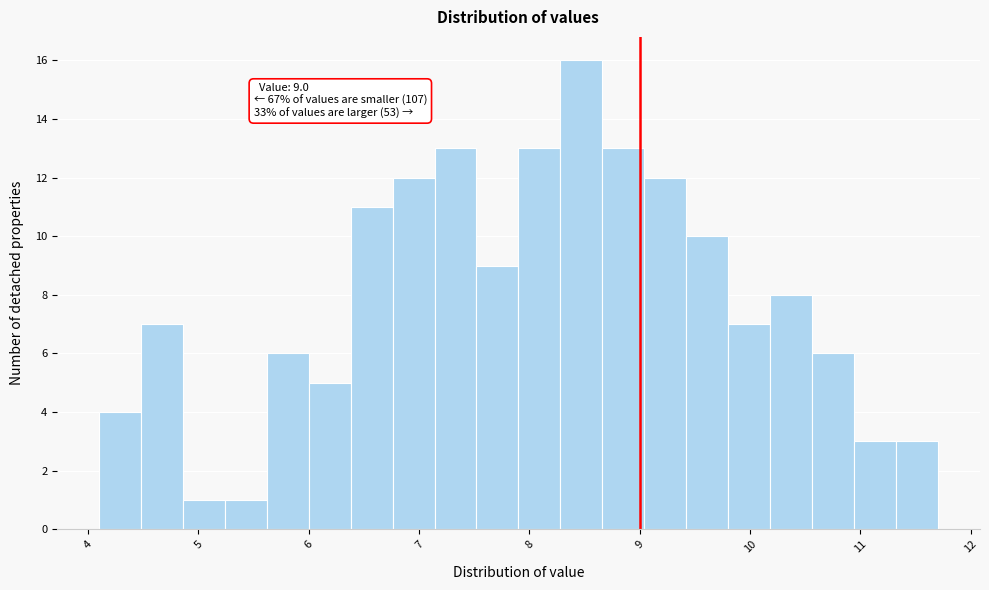

Around what value on the x-axis is the tallest bar? Give the approximate position of its centre, as read against the axis.

8.5